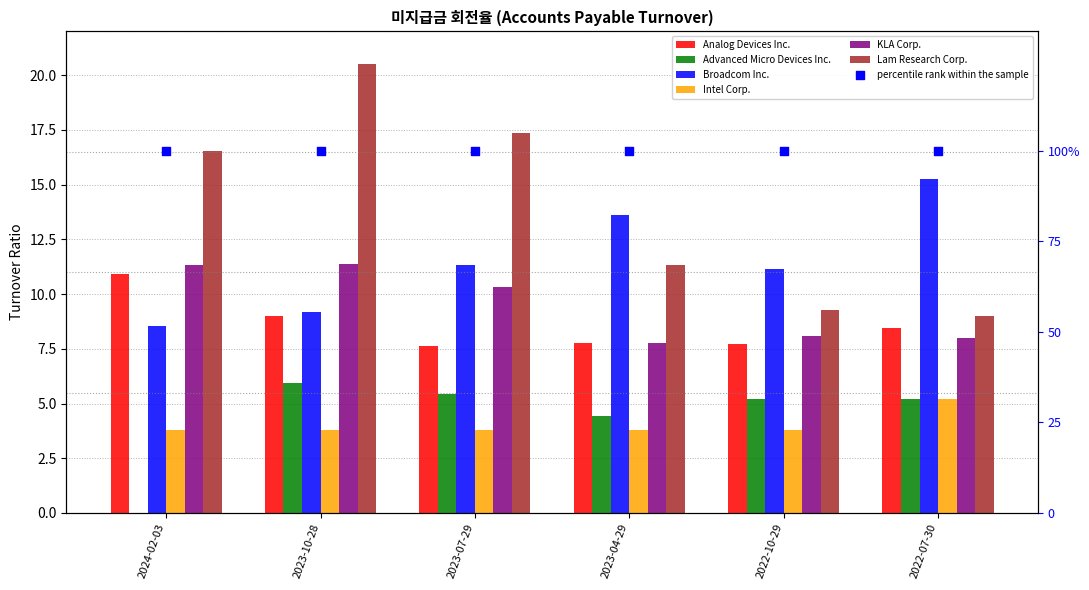

Which series contains the highest Y value?

Lam Research Corp.